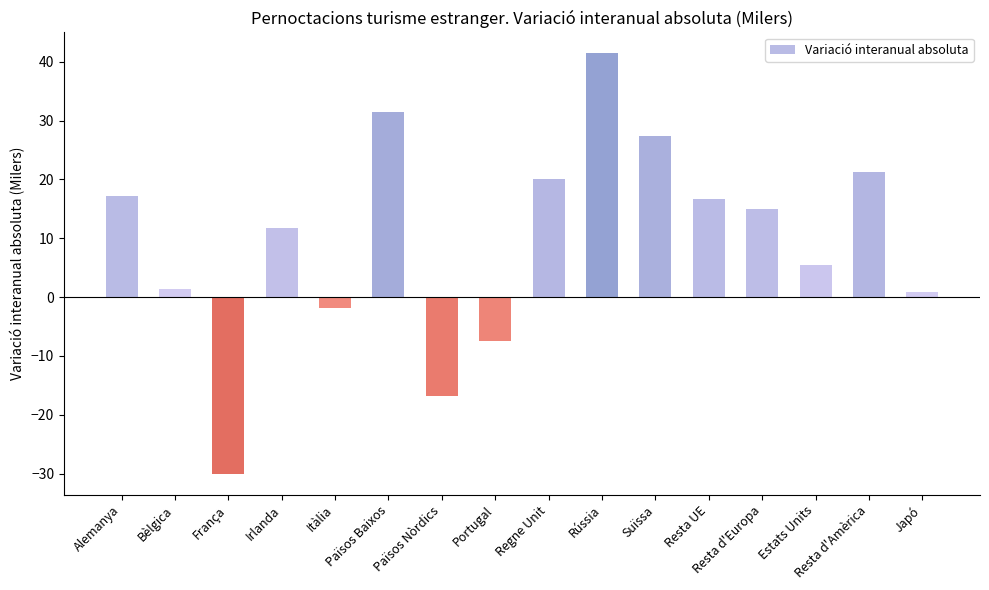

The value at Països Baixos is 49.7. True or false?

False